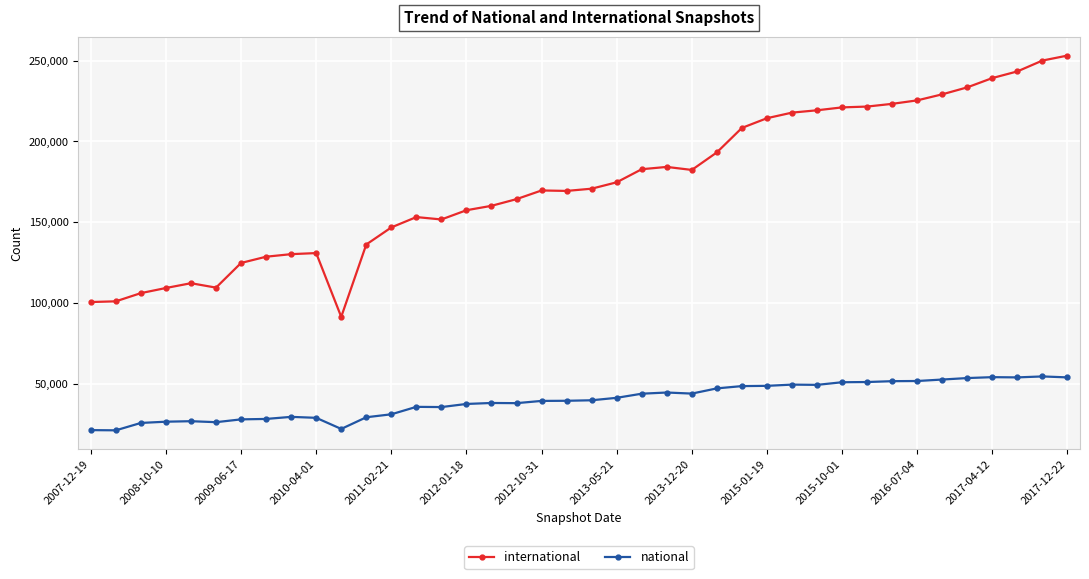

Which series has the widest spread of values?

international